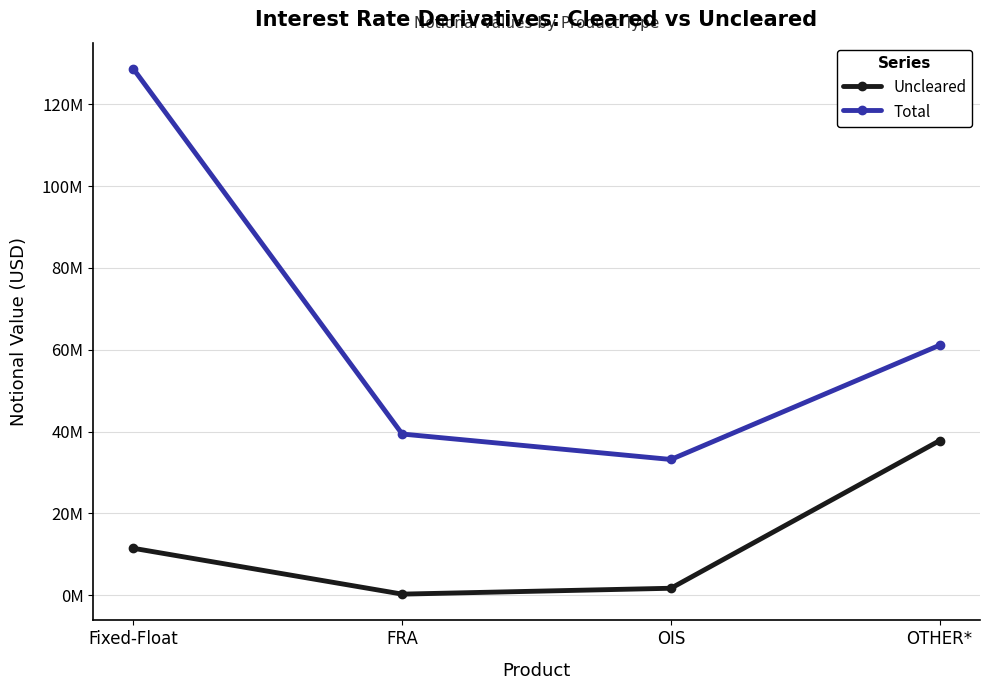

At which label does Uncleared reach its minimum?

FRA